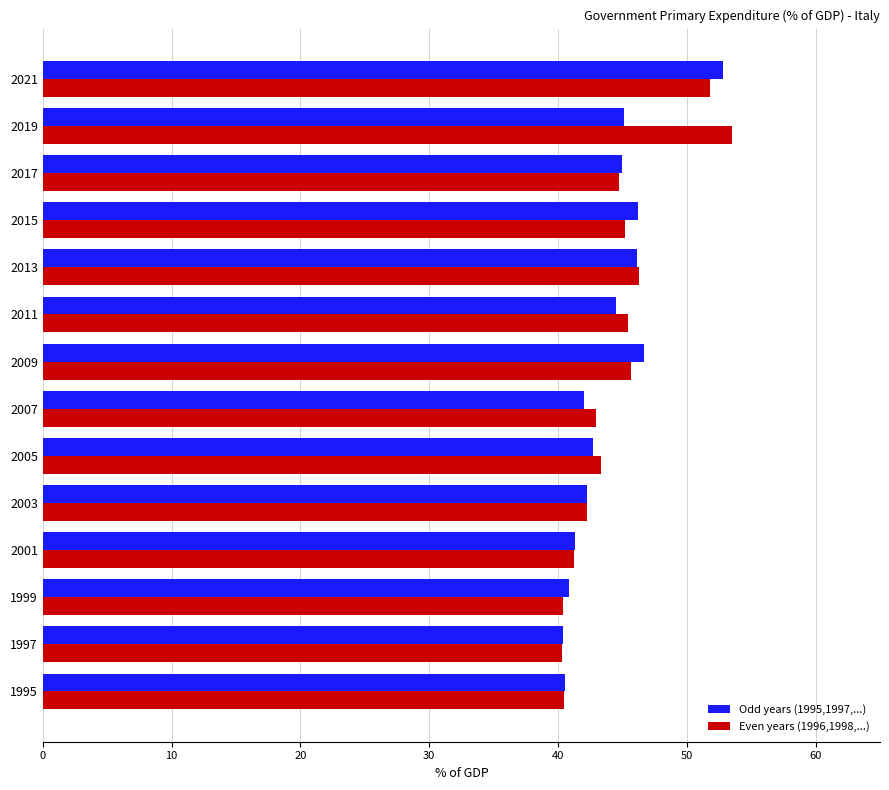

True or false: Odd years (1995,1997,...) has a value of 65.3 at 2003.

False